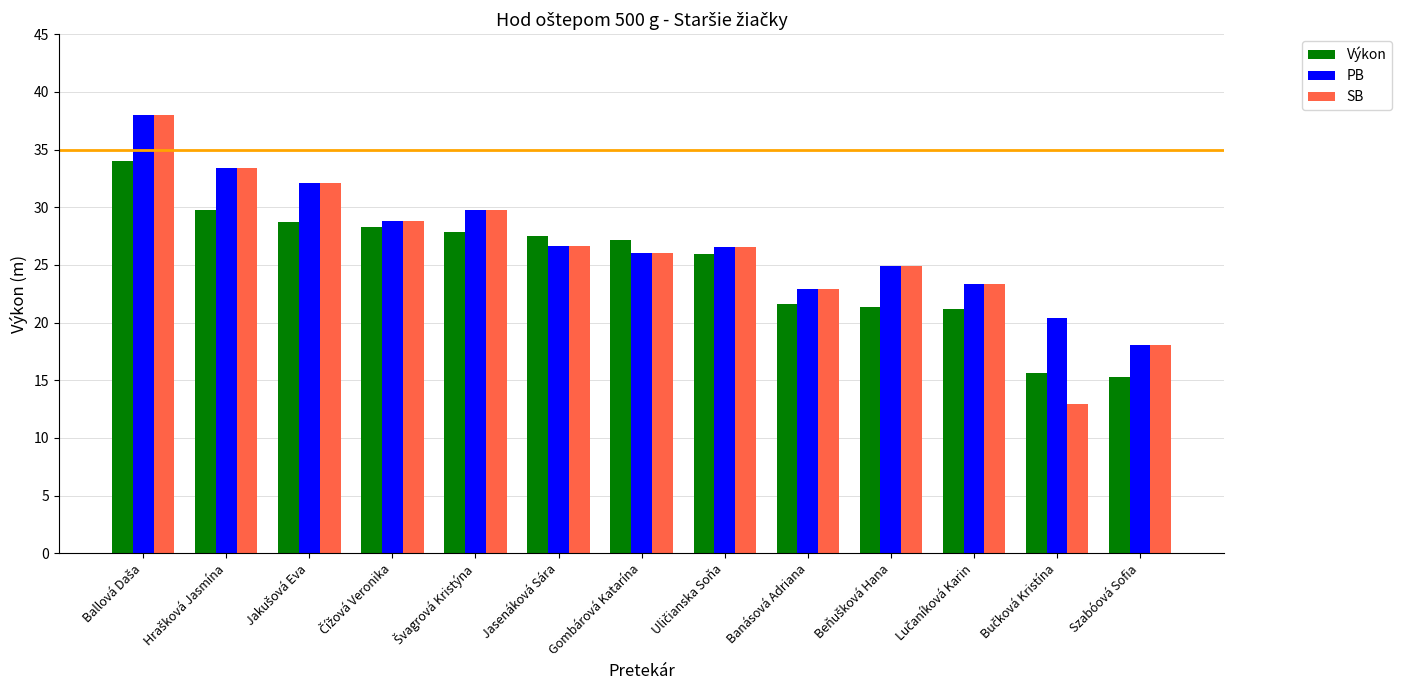

What is the average value of the Výkon series?

24.9